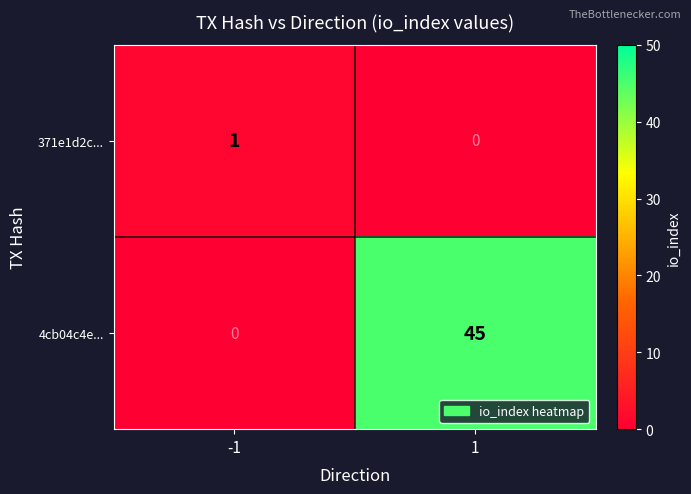

Between -1 and 1, which series saw the biggest shift?

4cb04c4e...